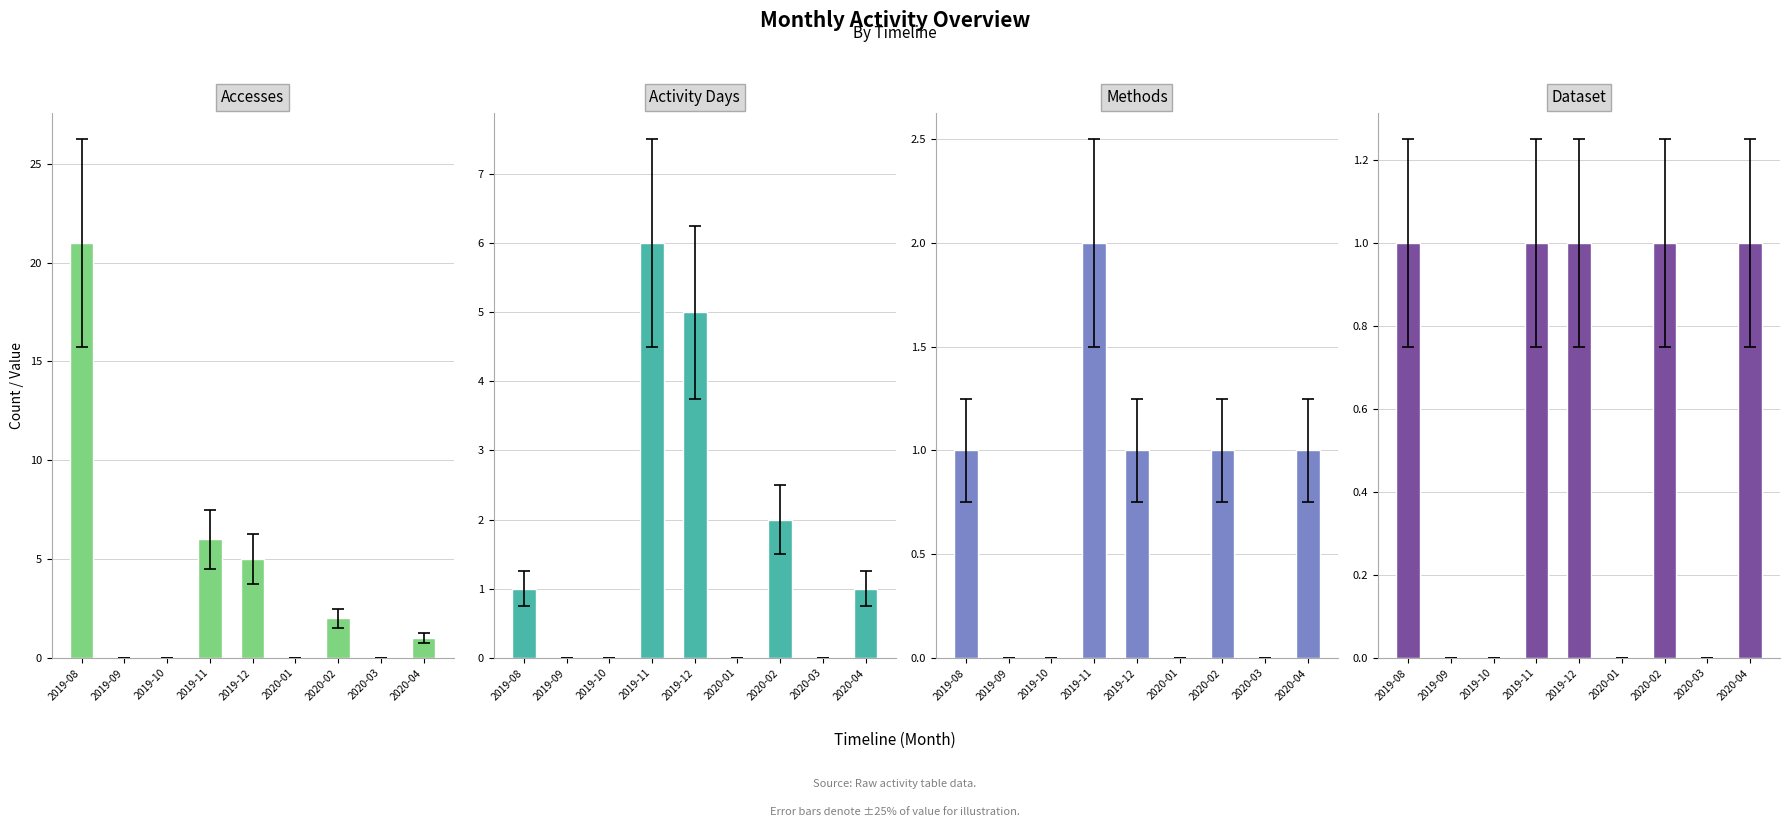

At 2019-11, list the series in order from largest to smallest.

Accesses, Activity Days, Methods, Dataset